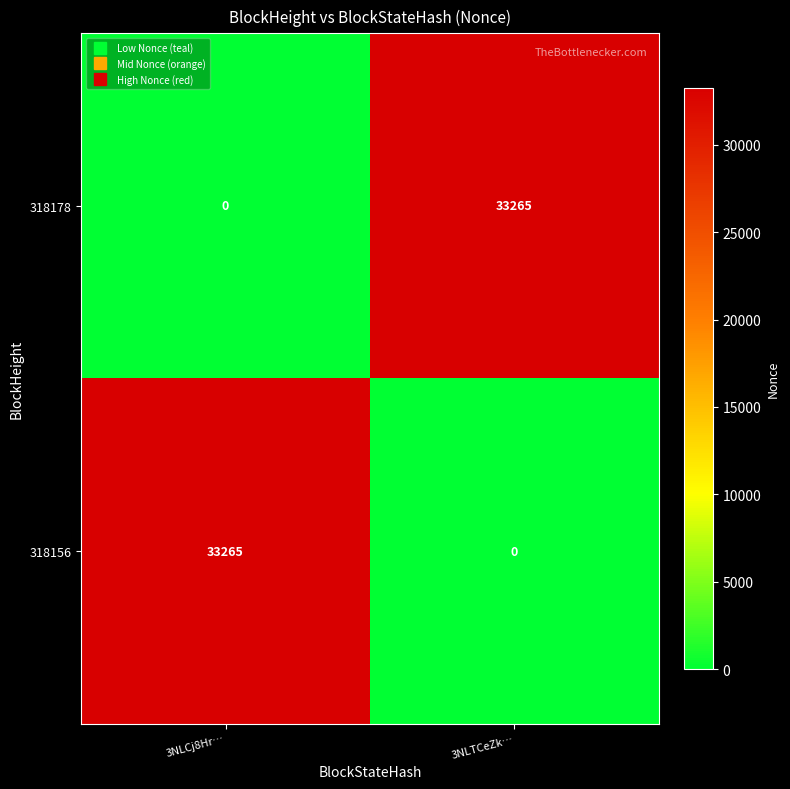

Rank the series at 3NLCj8Hr… from lowest to highest value.

318178, 318156